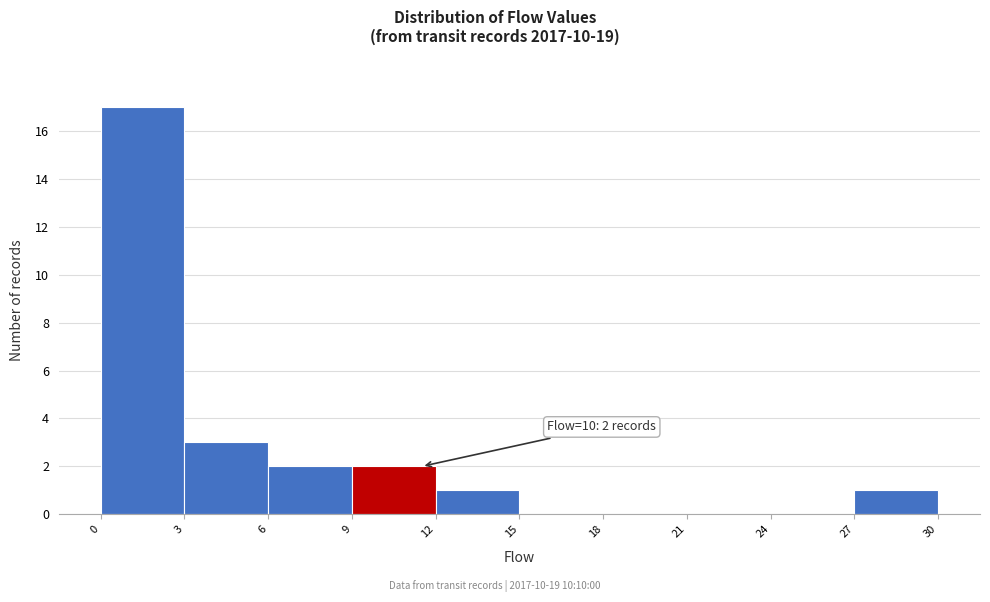

Over which range of the x-axis is the bar tallest?

0 to 3